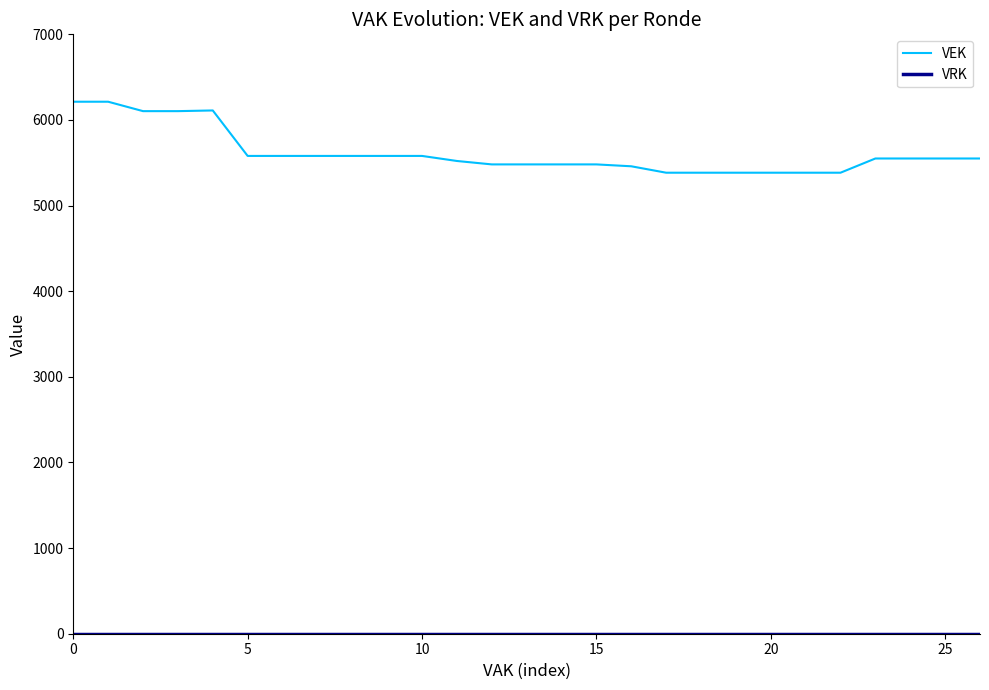

Which series has the largest total across all categories?

VEK